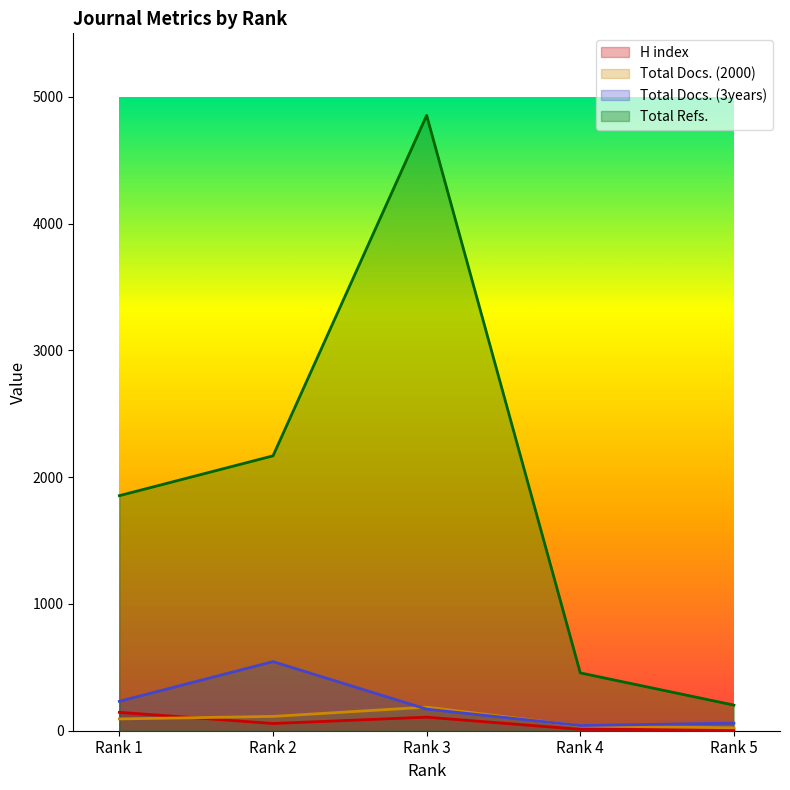

Reading right to left, transcribe all the data shown in this chart.

H index: 8	11	107	57	145
Total Docs. (2000): 23	38	186	113	93
Total Docs. (3years): 60	41	170	545	232
Total Refs.: 202	456	4853	2168	1854